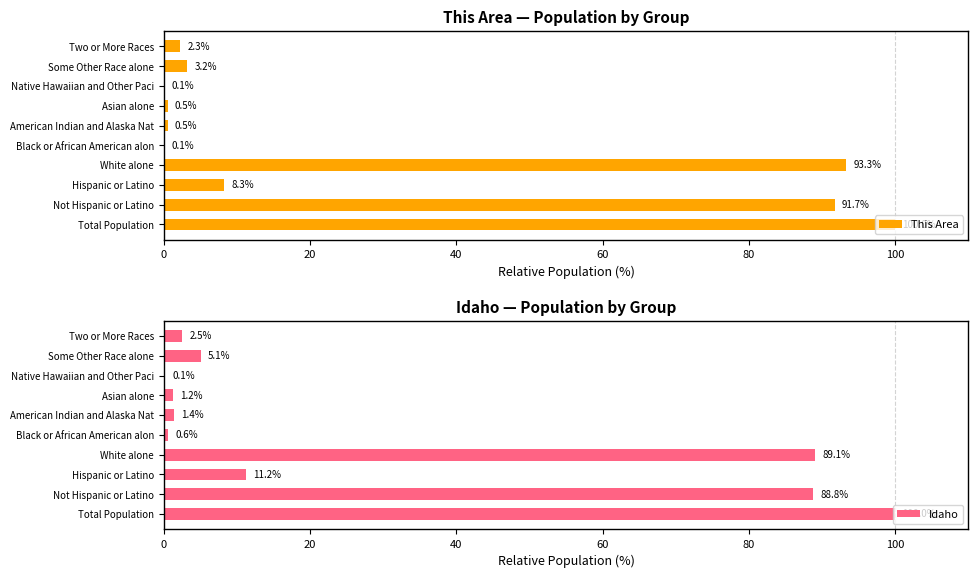

What is the sum of the This Area values at Native Hawaiian and Other Paci and White alone?

93.4